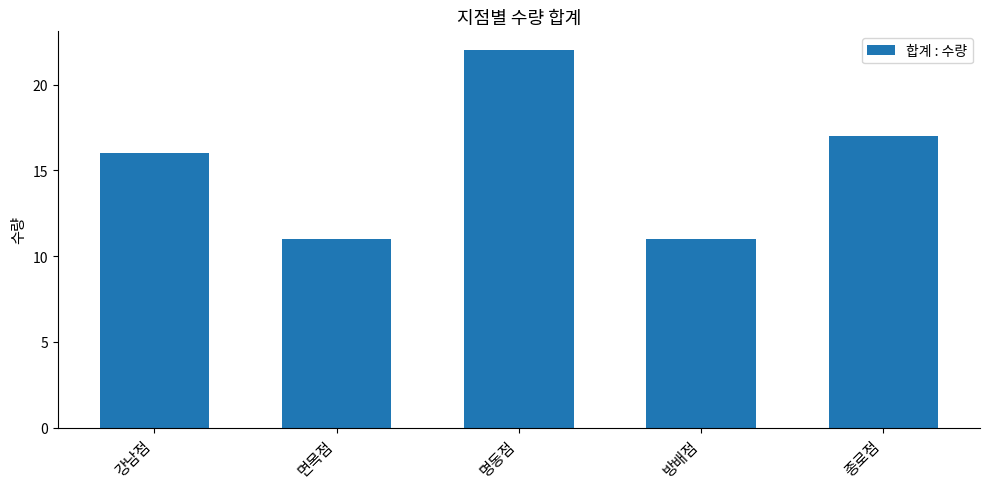

What is the approximate value at 명동점, to the nearest 5?

20